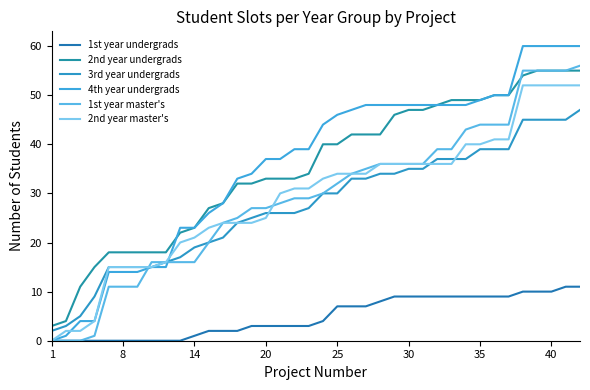

Is this an area chart (filled region under the line)?

No